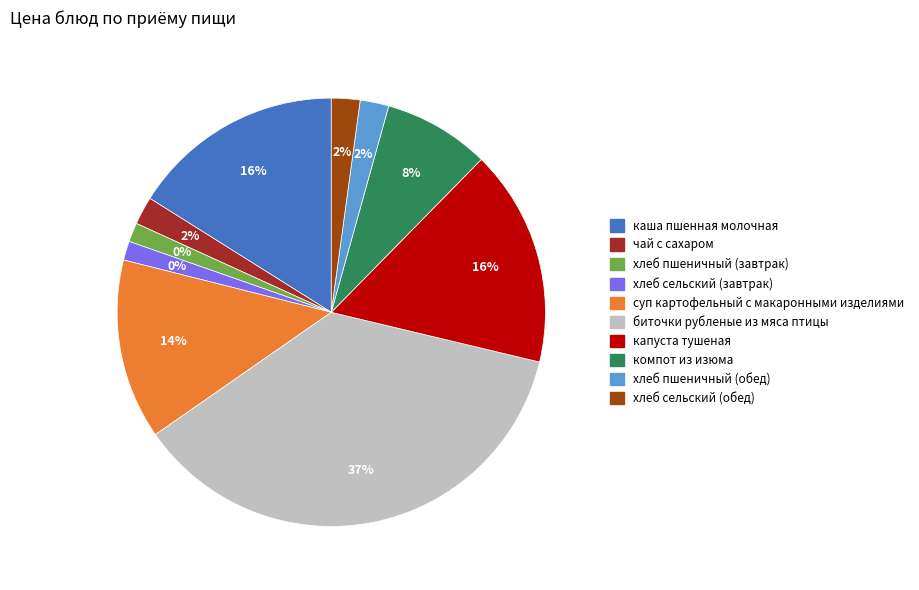

Between хлеб сельский (обед) and компот из изюма, which is larger?

компот из изюма